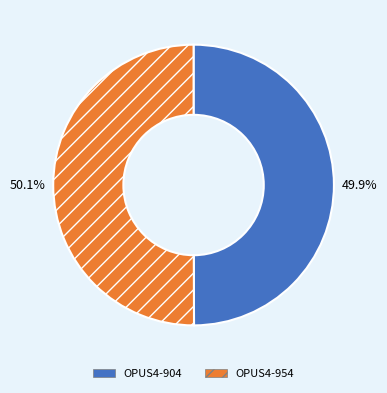

The OPUS4-954 slice represents 65% of the pie. True or false?

False